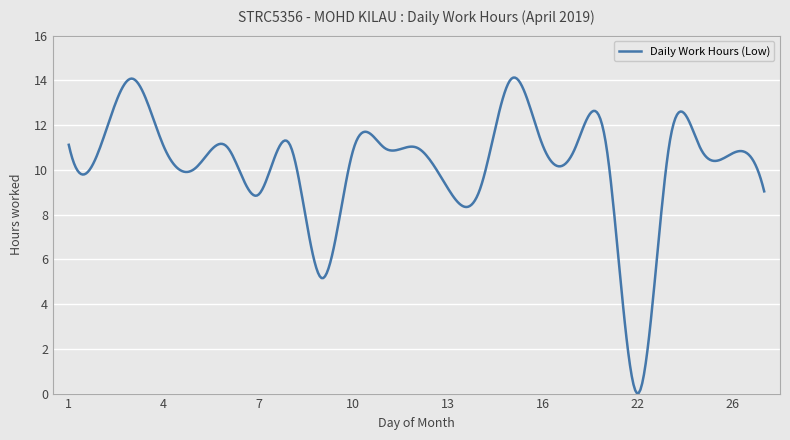

What is the maximum value shown in the chart?

14.1